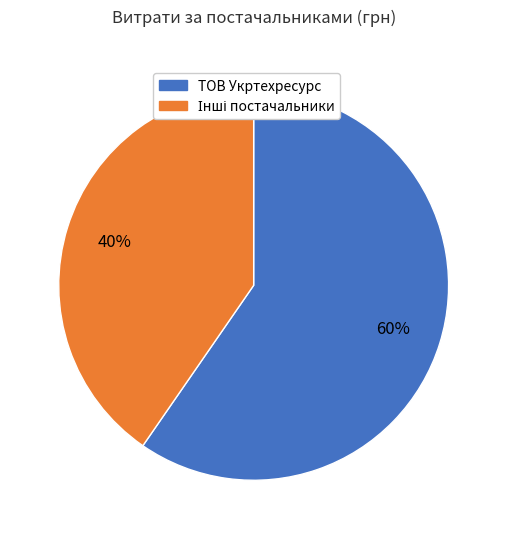

Does any single category account for the majority?

Yes